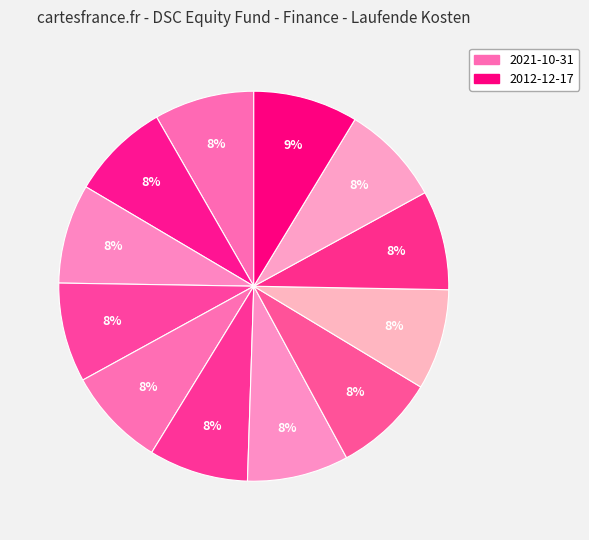

What is the largest slice in the pie chart?

2012-12-17